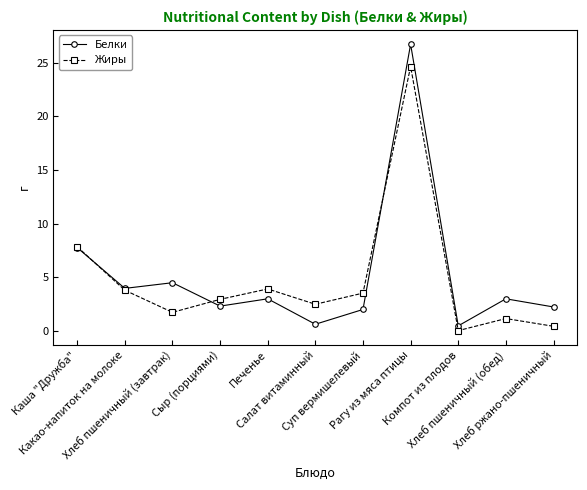

Is the value of Жиры at Каша "Дружба" greater than the value of Белки at Хлеб пшеничный (завтрак)?

Yes